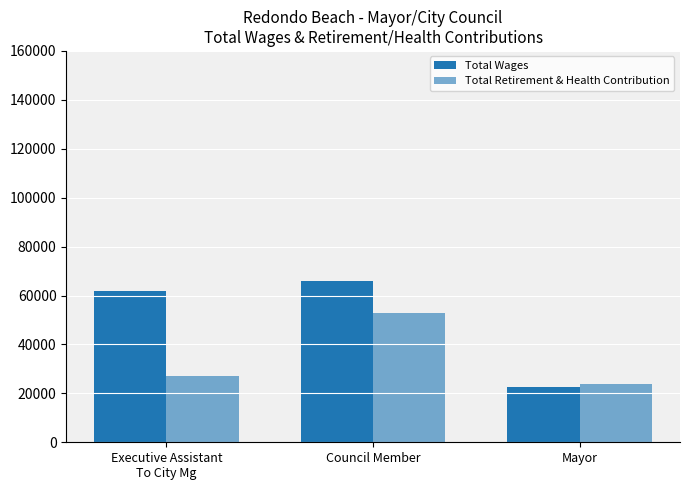

How many distinct data groups are displayed?

2